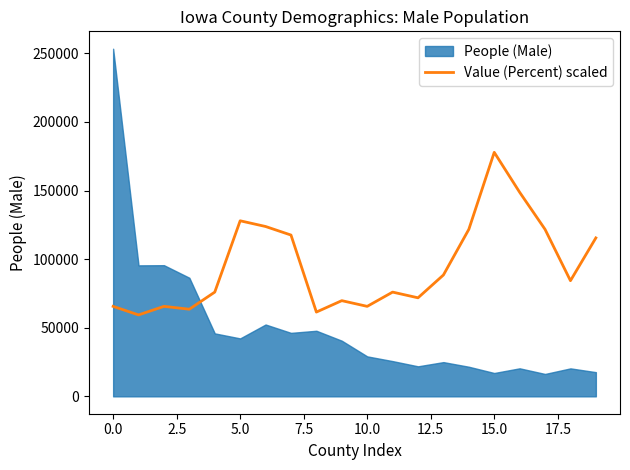

True or false: the data shows 30380.0 at 19.

False